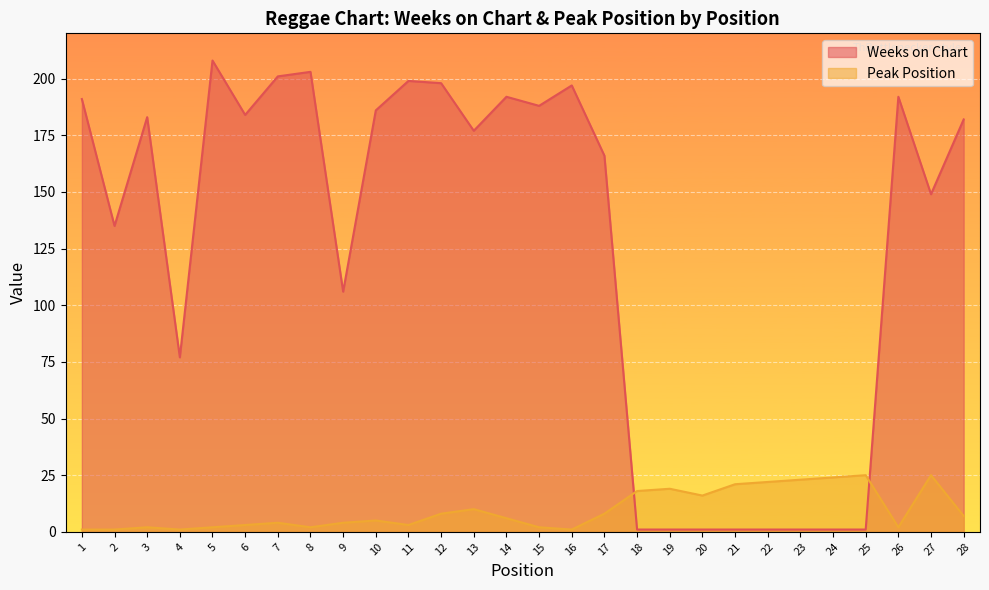

Rank the series at 27 from lowest to highest value.

Peak Position, Weeks on Chart